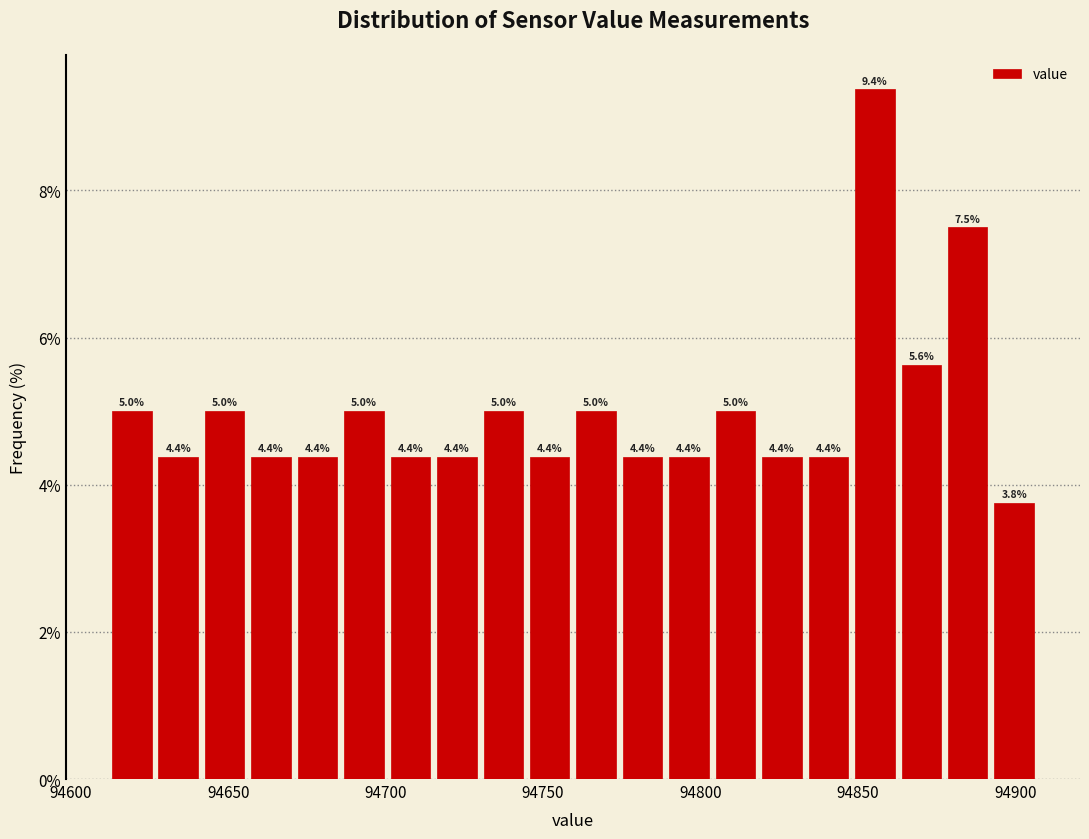

Read against the x-axis, roughly where is the centre of the tallest bar?

94855